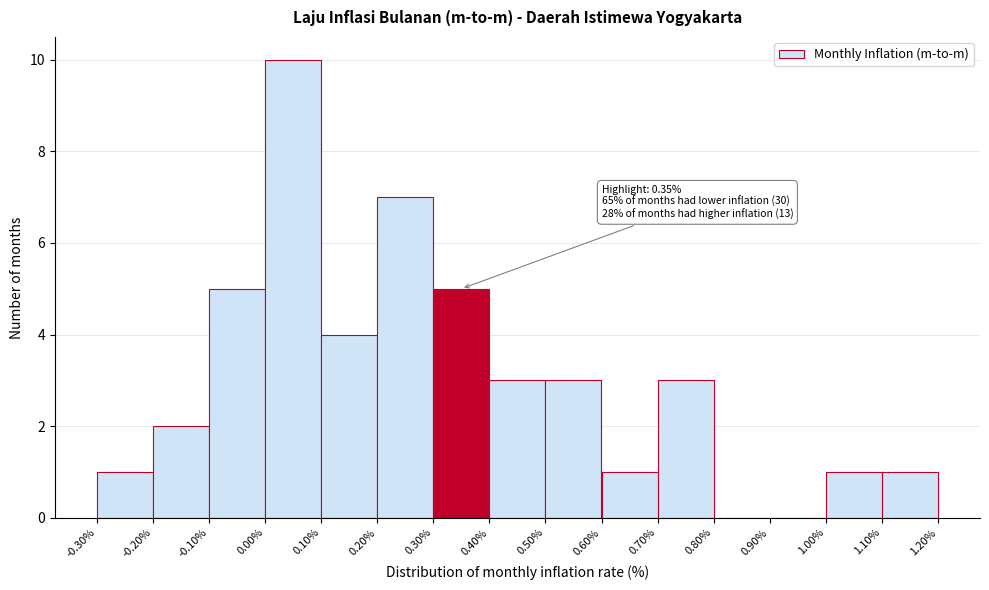

Over which range of the x-axis is the bar tallest?

0.00% to 0.10%